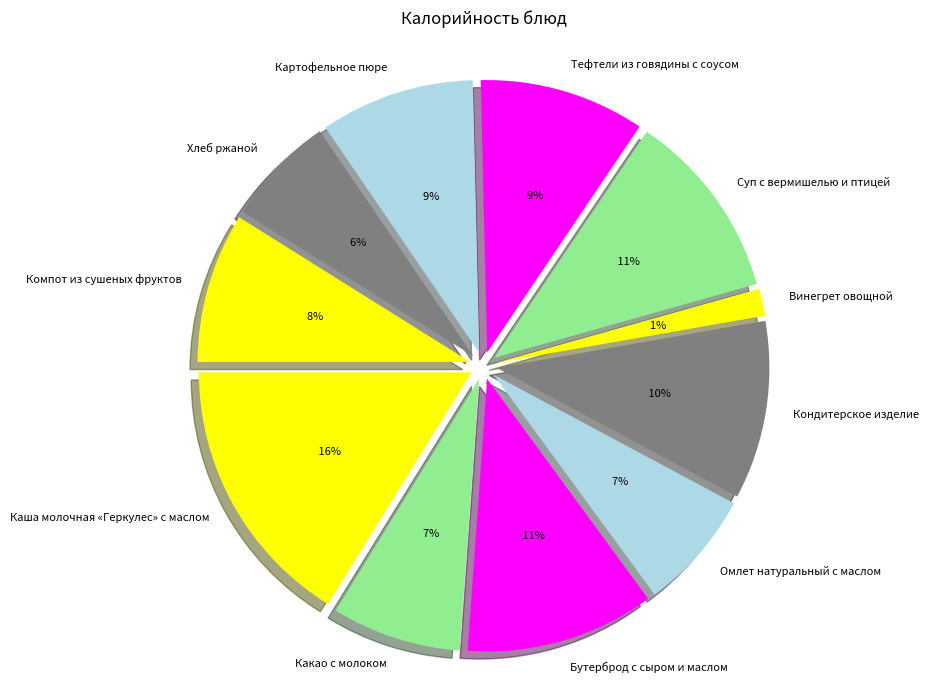

To the nearest percent, what is the average slice percentage?

9%